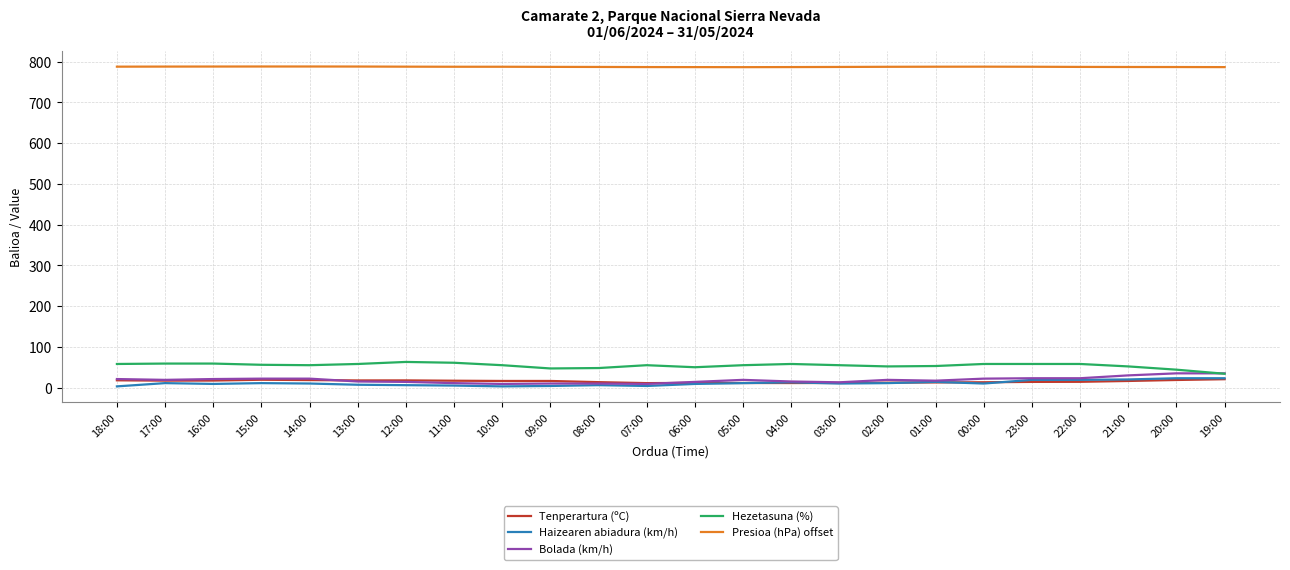

What is the minimum value for Bolada (km/h)?

9.0